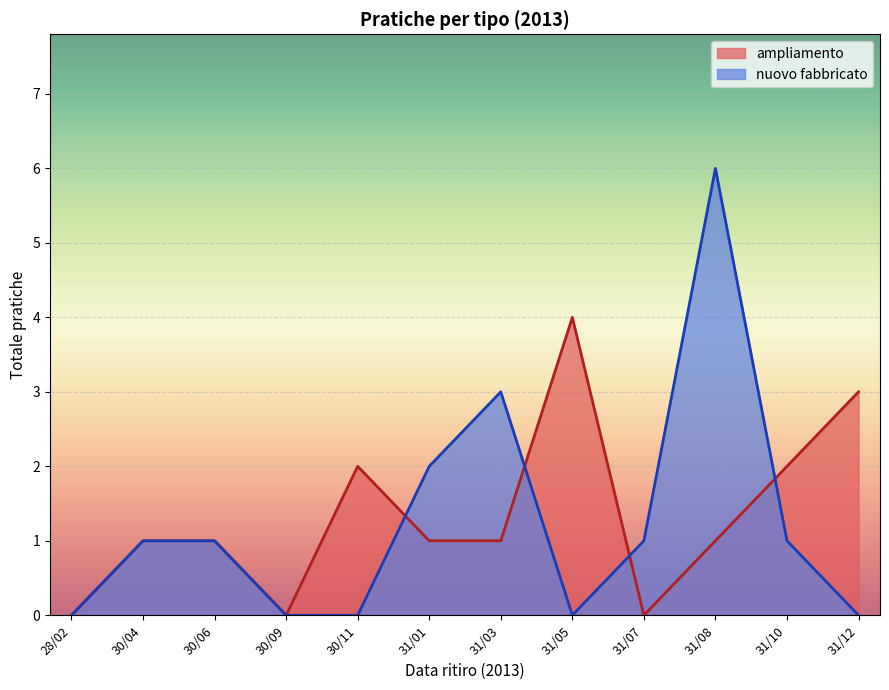

How many interior local valleys does the ampliamento series have?

2